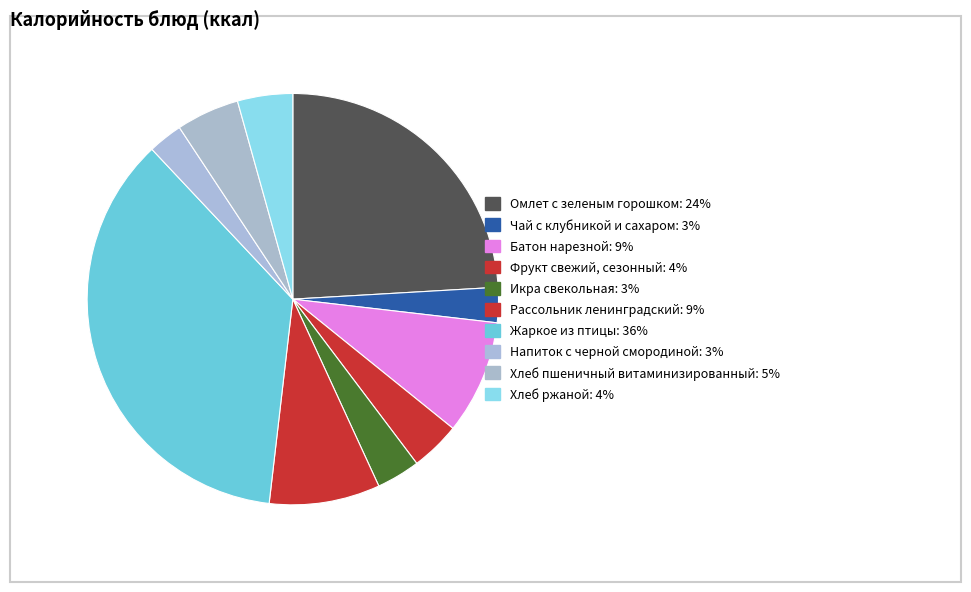

How many slices are in this pie chart?

10